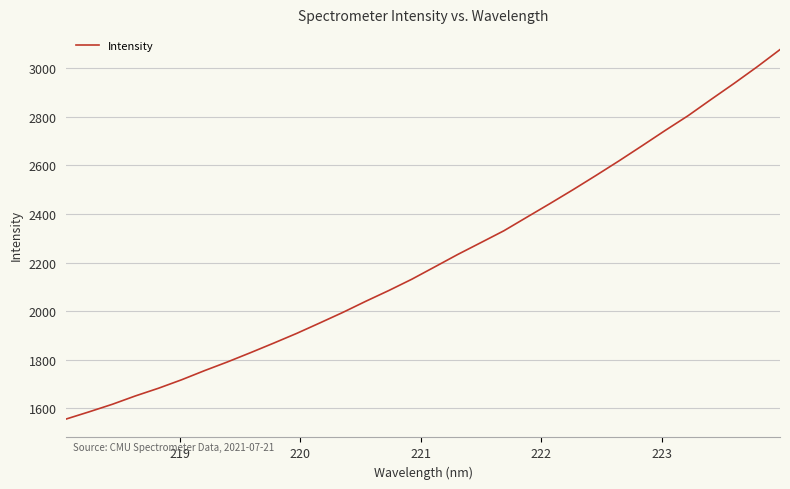

What is the minimum value shown in the chart?

1555.4